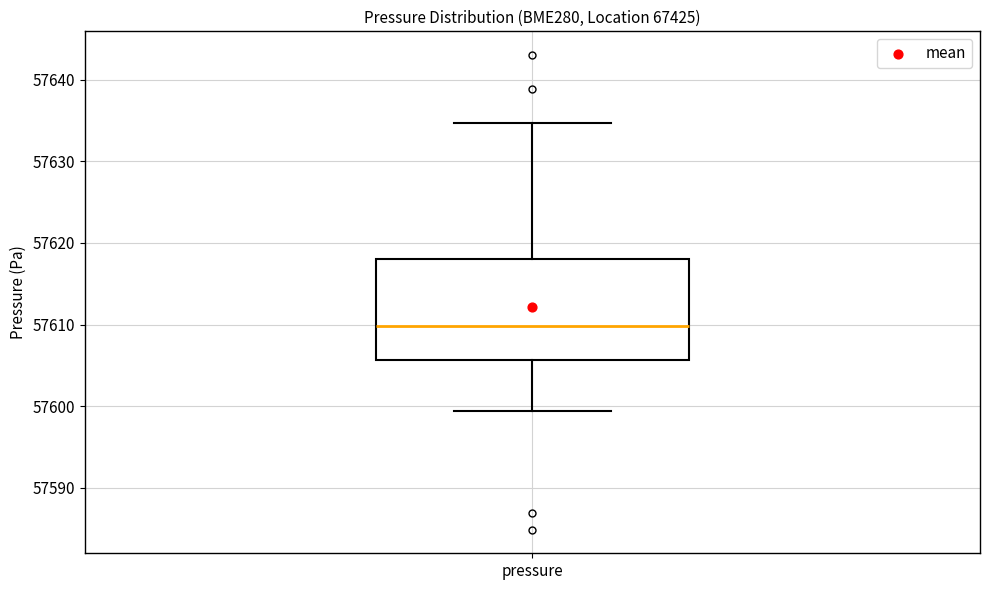

Transcribe this box plot: give where the median line is, the range the box spans, and where the two whiskers end, as read against the y-axis. The values are not printed on the chart, so give them approximately, as read against the axis.

median 57610, box 57606 to 57618, whiskers 57599 to 57635